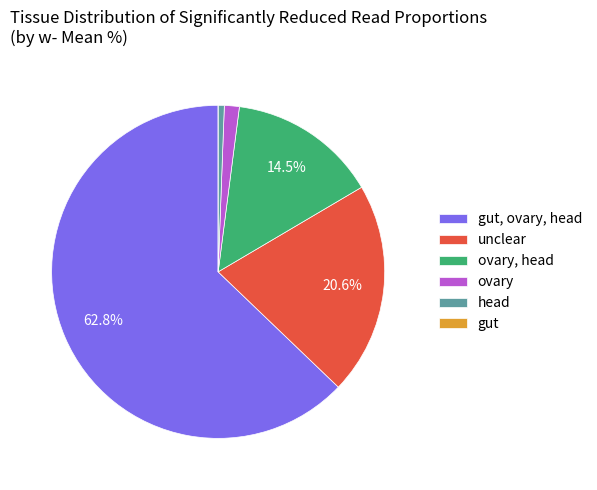

Is there any slice that represents more than half of the pie?

Yes